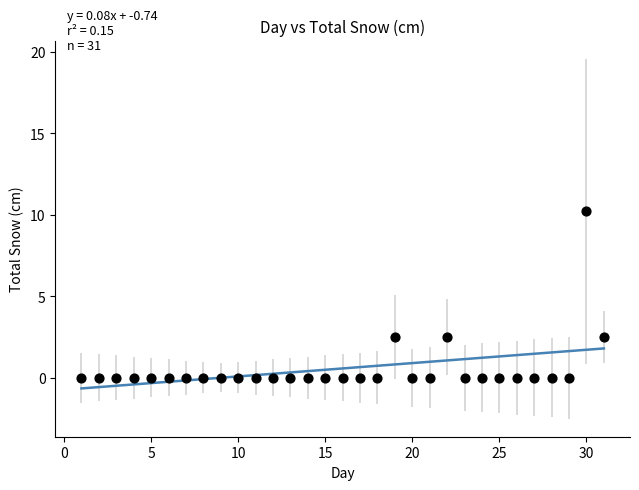

How many points are shown in the scatter plot?

31